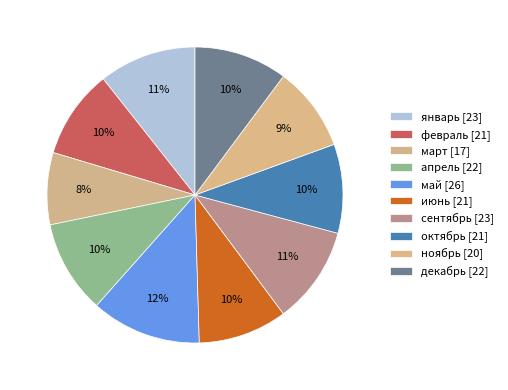

What is the total percentage of апрель and сентябрь?

20.8%